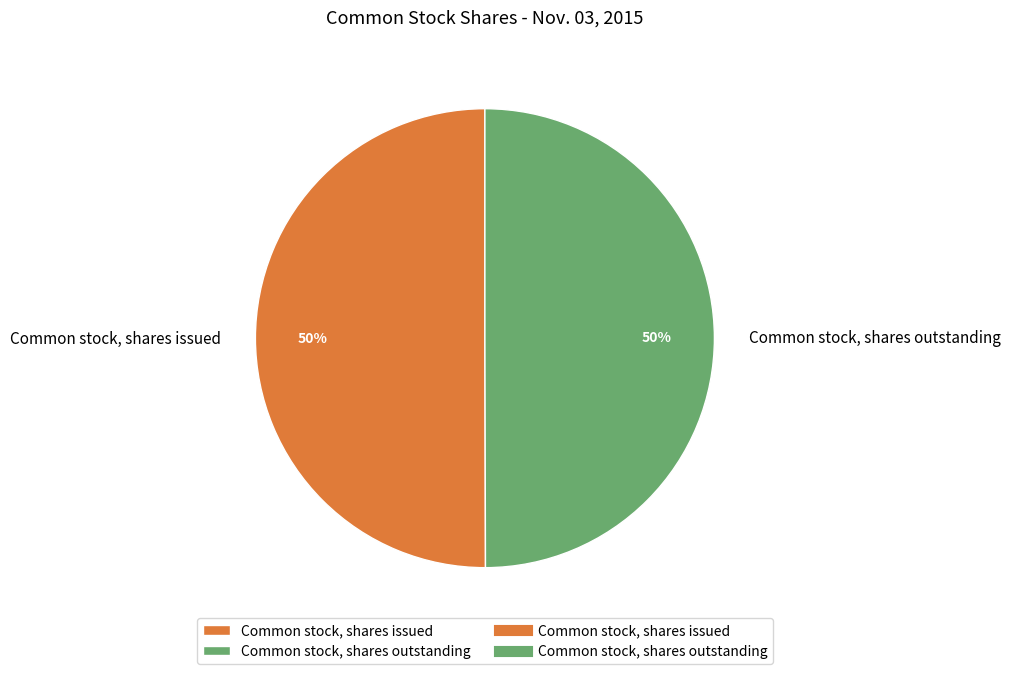

True or false: Common stock, shares issued accounts for 50% of the total.

True